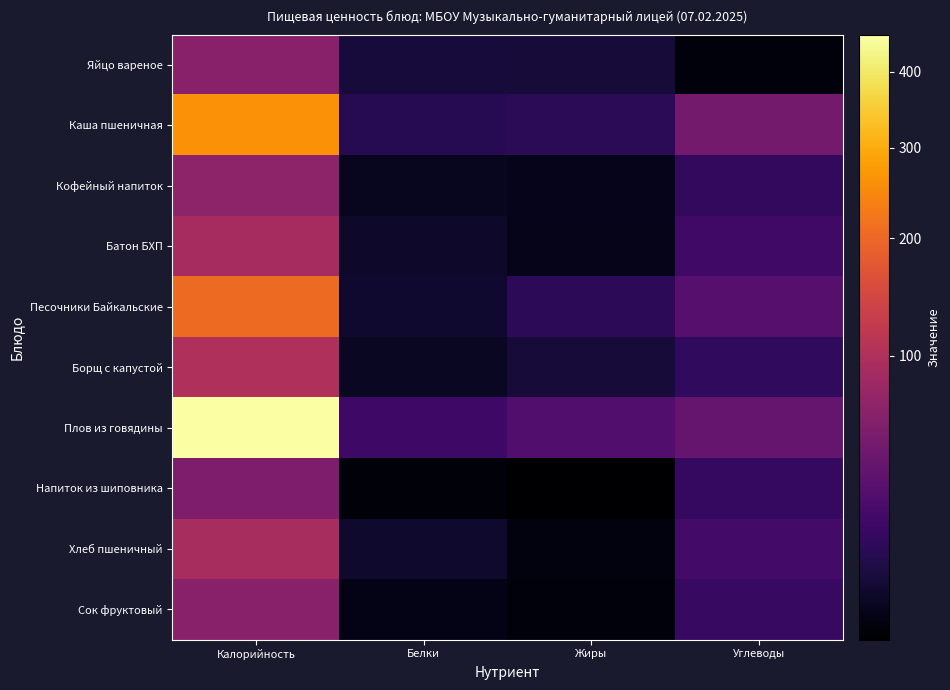

Reading left to right, list all the values displayed in this chart.

Яйцо вареное: Калорийность=62.8	Белки=5.1	Жиры=4.6	Углеводы=0.3
Каша пшеничная: Калорийность=261.4	Белки=9.5	Жиры=10.3	Углеводы=47.8
Кофейный напиток: Калорийность=66.7	Белки=1.5	Жиры=1.1	Углеводы=12.6
Батон БХП: Калорийность=91.6	Белки=2.6	Жиры=1.0	Углеводы=18.0
Песочники Байкальские: Калорийность=205.0	Белки=3.3	Жиры=10.7	Углеводы=29.0
Борщ с капустой: Калорийность=98.8	Белки=1.9	Жиры=4.7	Углеводы=12.3
Плов из говядины: Калорийность=454.3	Белки=17.3	Жиры=26.1	Углеводы=37.5
Напиток из шиповника: Калорийность=54.0	Белки=0.2	Жиры=0.1	Углеводы=13.1
Хлеб пшеничный: Калорийность=92.3	Белки=2.9	Жиры=0.4	Углеводы=19.4
Сок фруктовый: Калорийность=62.8	Белки=0.9	Жиры=0.2	Углеводы=14.2